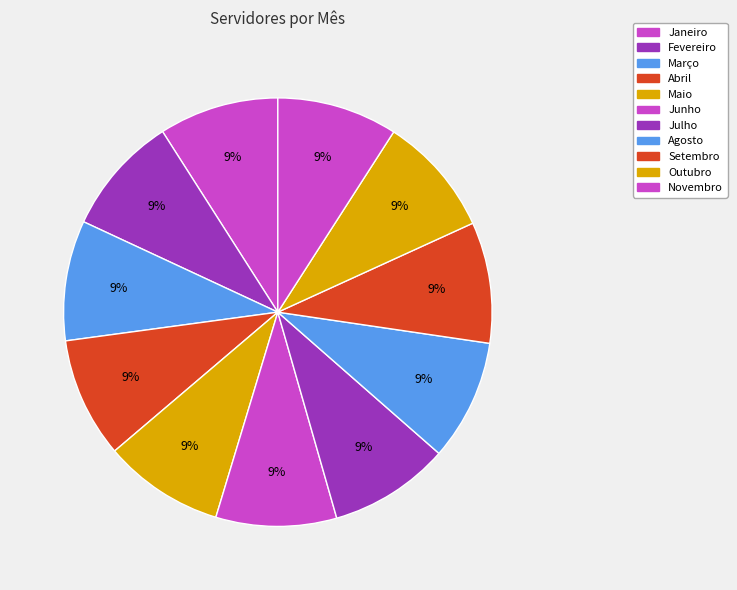

Which has a higher value, Julho or Agosto?

Agosto